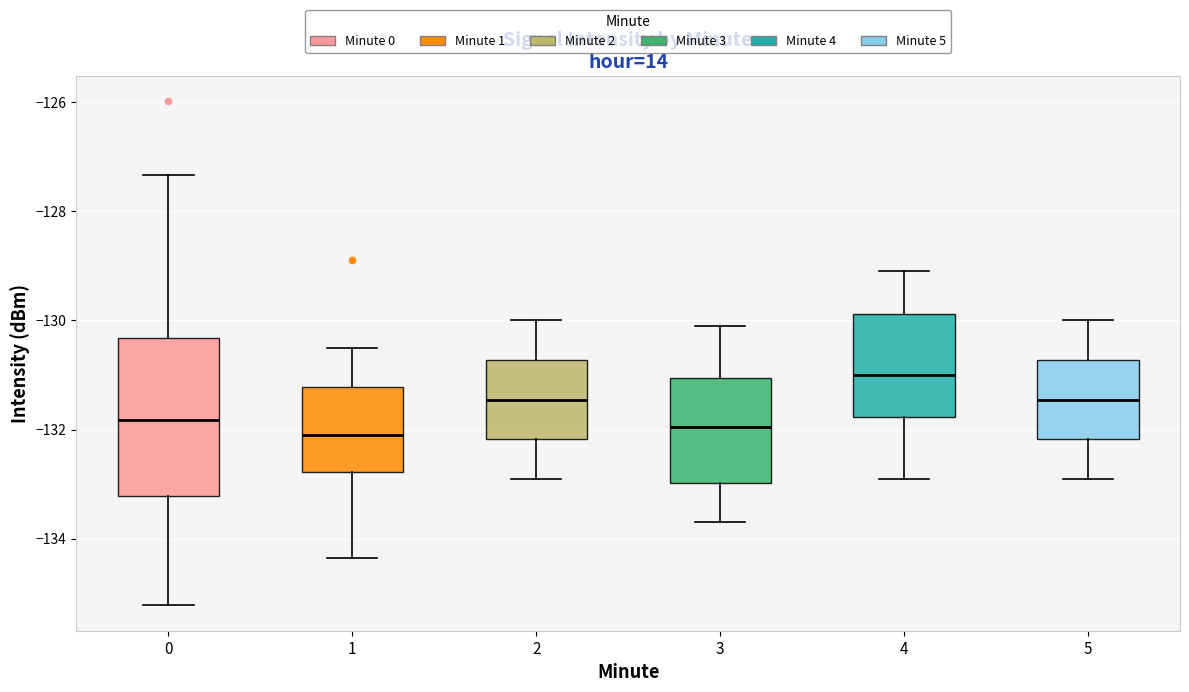

Reading left to right, read every box against the y-axis: the position of its median line, the range the box covers, and the ends of its whiskers. The values are not printed on the chart, so give them approximately, as read against the axis.

0: median -131.8, box -133.2 to -130.4, whiskers -135.2 to -127.4
1: median -132.2, box -132.8 to -131.2, whiskers -134.4 to -130.4
2: median -131.4, box -132.2 to -130.8, whiskers -132.8 to -130.0
3: median -132.0, box -133.0 to -131.0, whiskers -133.6 to -130.0
4: median -131.0, box -131.8 to -129.8, whiskers -132.8 to -129.0
5: median -131.4, box -132.2 to -130.8, whiskers -132.8 to -130.0